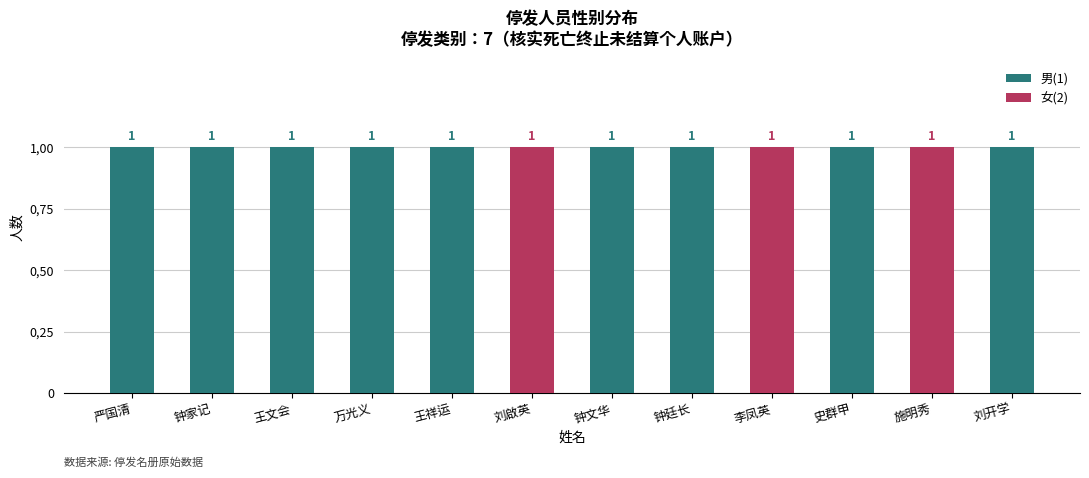

Reading left to right, extract all data points from this chart.

男(1): 严国清=1	钟家记=1	王文会=1	万光义=1	王祥运=1	刘啟英=0	钟文华=1	钟廷长=1	李凤英=0	史群甲=1	施明秀=0	刘开学=1
女(2): 严国清=0	钟家记=0	王文会=0	万光义=0	王祥运=0	刘啟英=1	钟文华=0	钟廷长=0	李凤英=1	史群甲=0	施明秀=1	刘开学=0